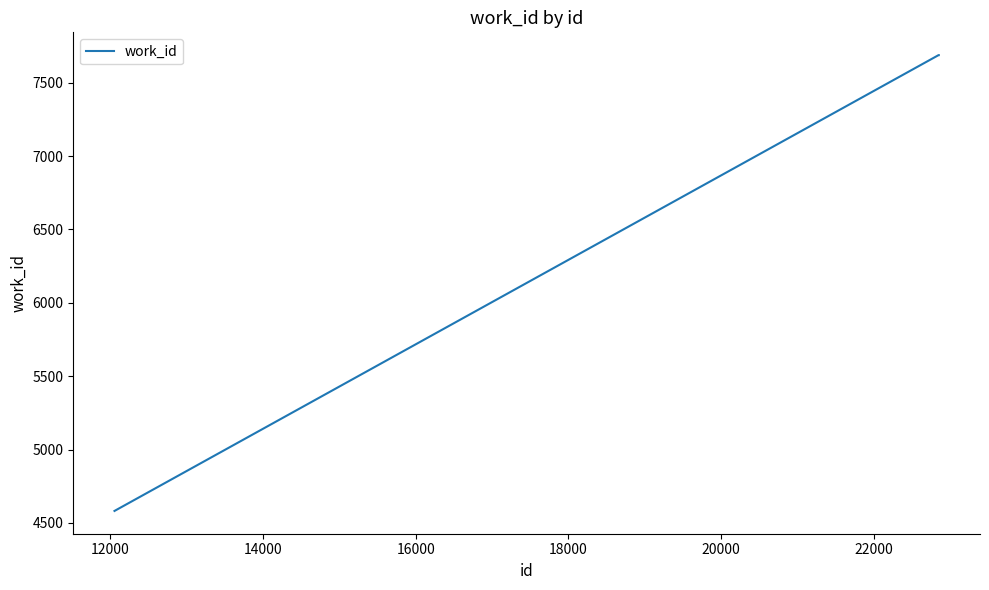

Is this an area chart (filled region under the line)?

No